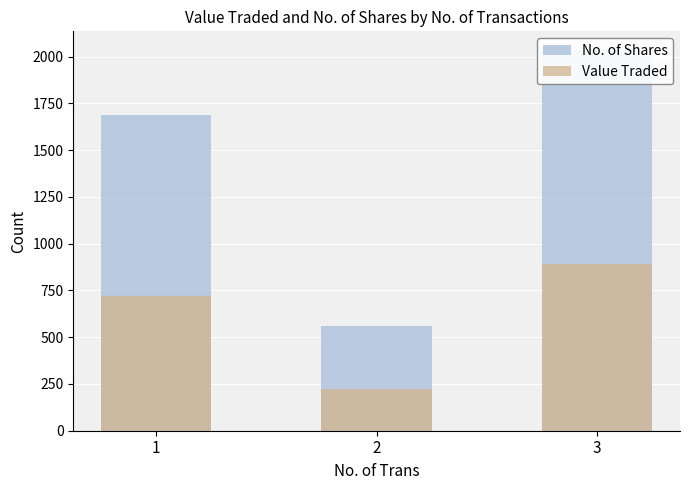

Reading left to right, list all the values displayed in this chart.

No. of Shares: 1687	561	2033
Value Traded: 718	221	892